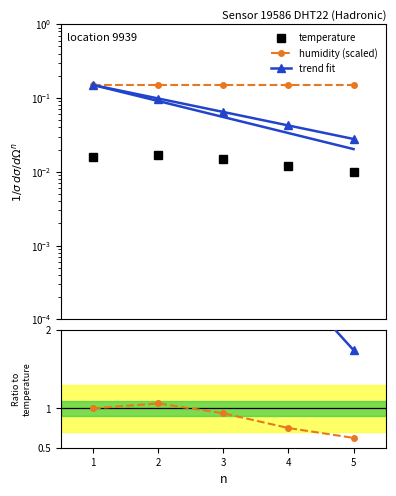

Count the number of data series in this chart.

3